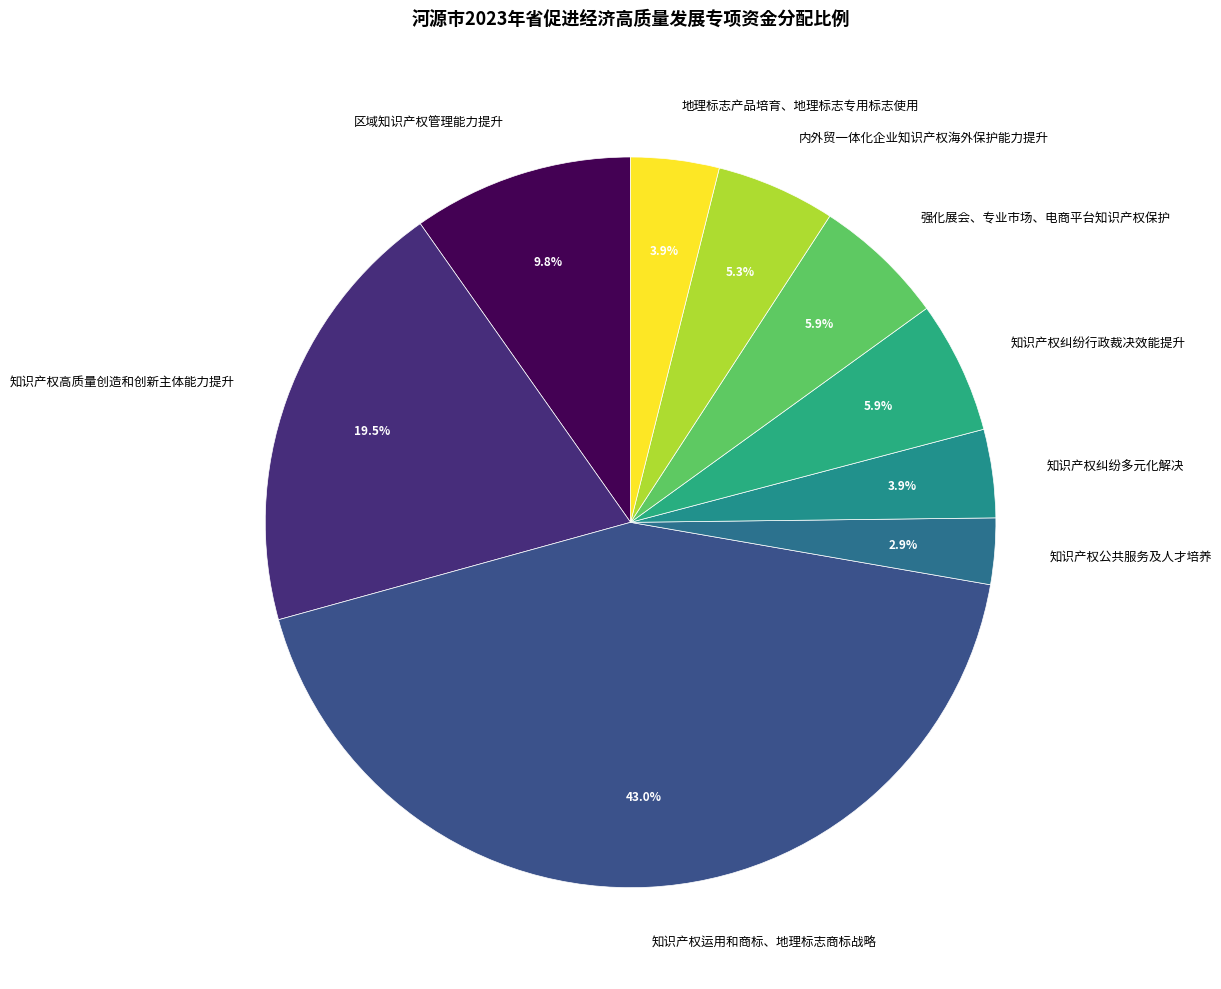

Is there any slice that represents more than half of the pie?

No